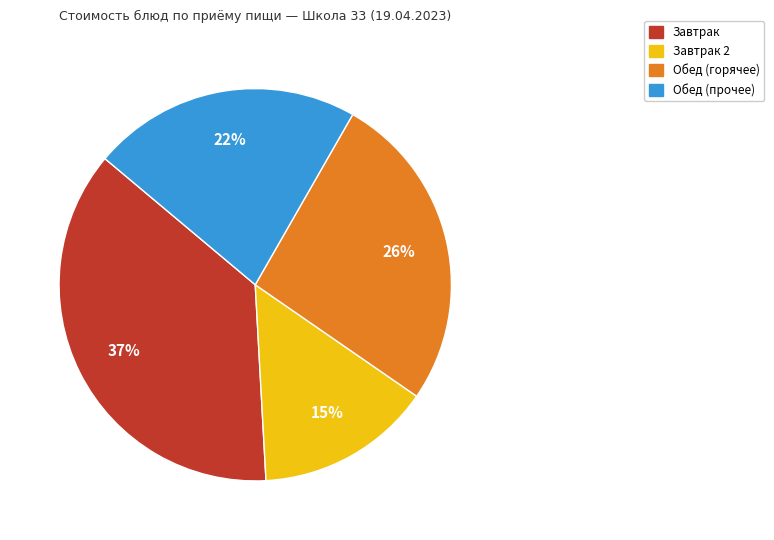

To the nearest percent, what is the difference between the largest and smallest slice percentages?

22%